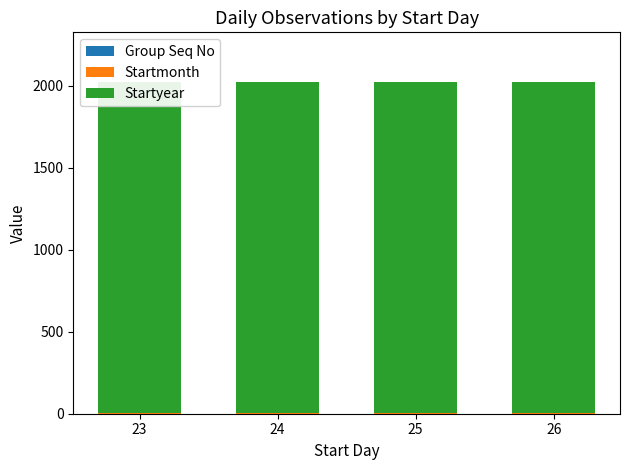

What is the value of the Startyear bar at the 4th from the left?

2017